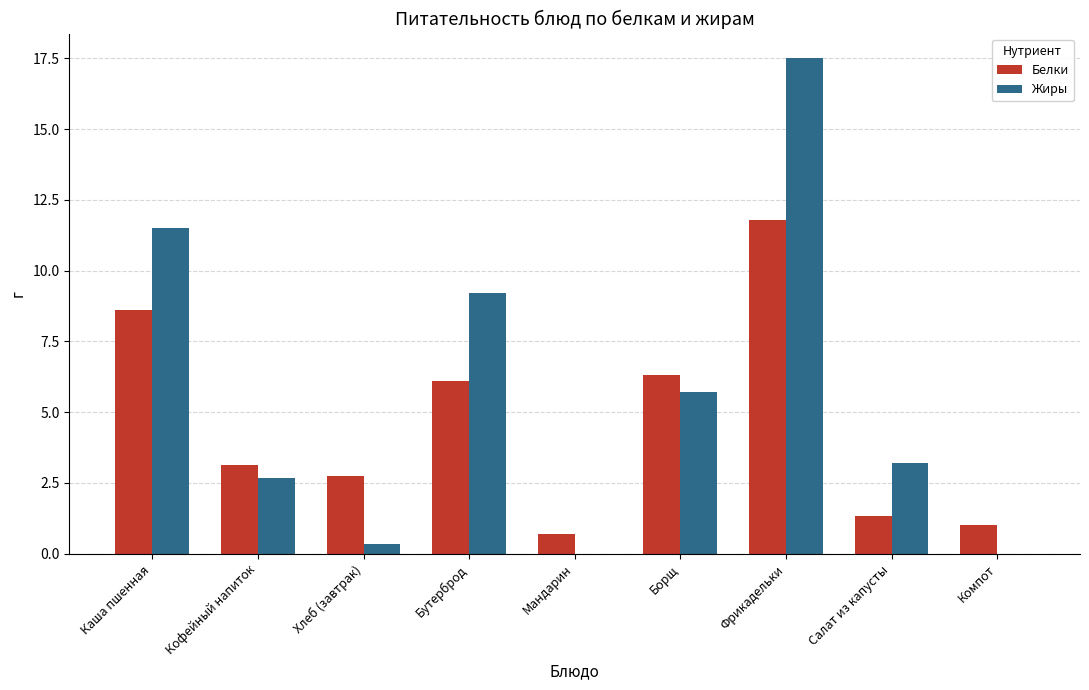

Between Каша пшенная and Салат из капусты, which series saw the biggest shift?

Жиры